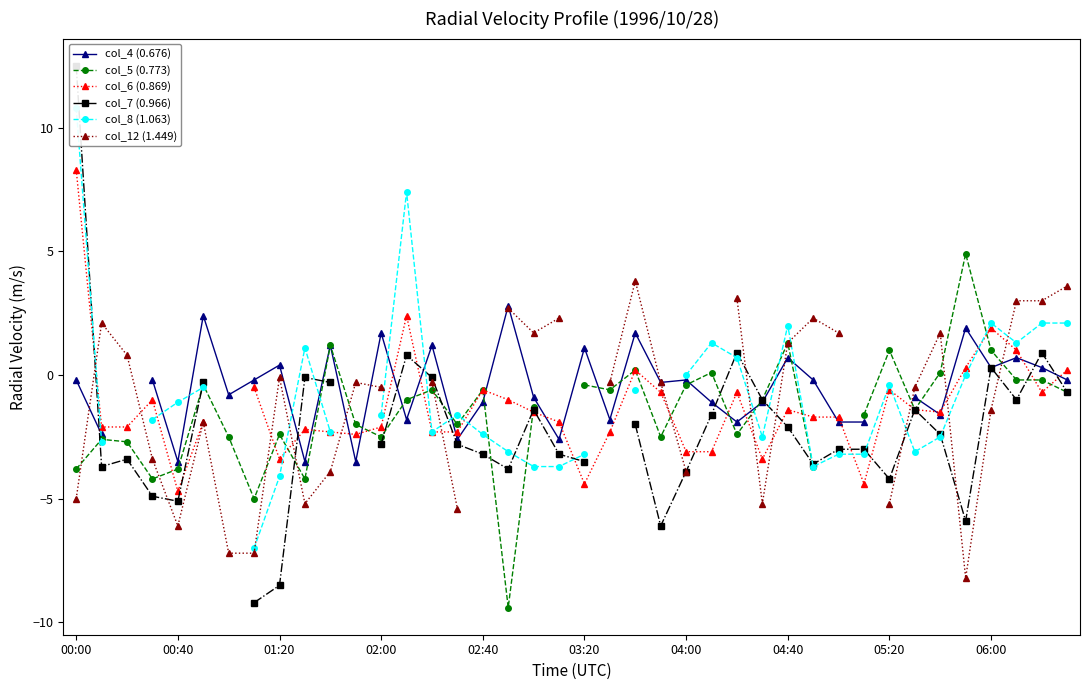

Which has a higher value, 31 or 34?

34